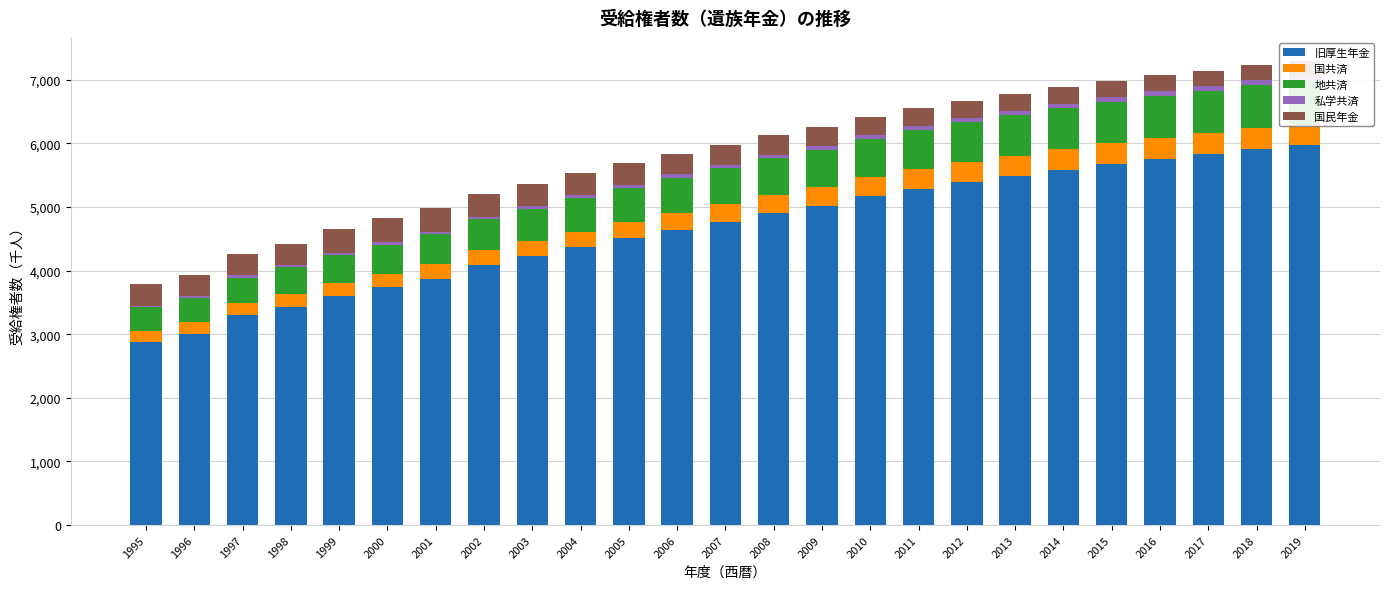

At which label does 旧厚生年金 reach its minimum?

1995